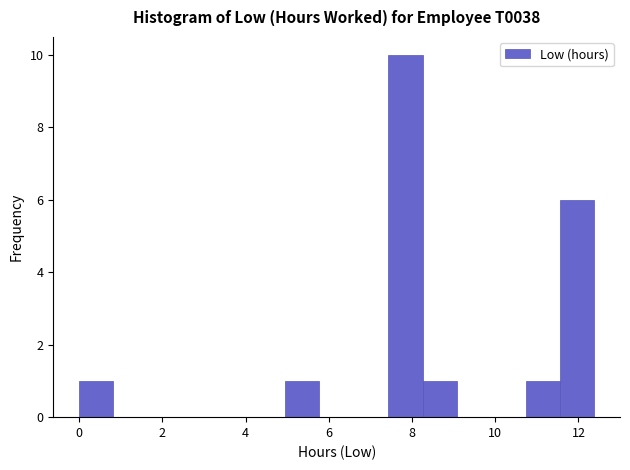

How tall is the bar that spans 10.8 to 11.6 on the x-axis? Neither the bar edges nor the heights are printed on the chart, so give them approximately, as read against the axes.

1